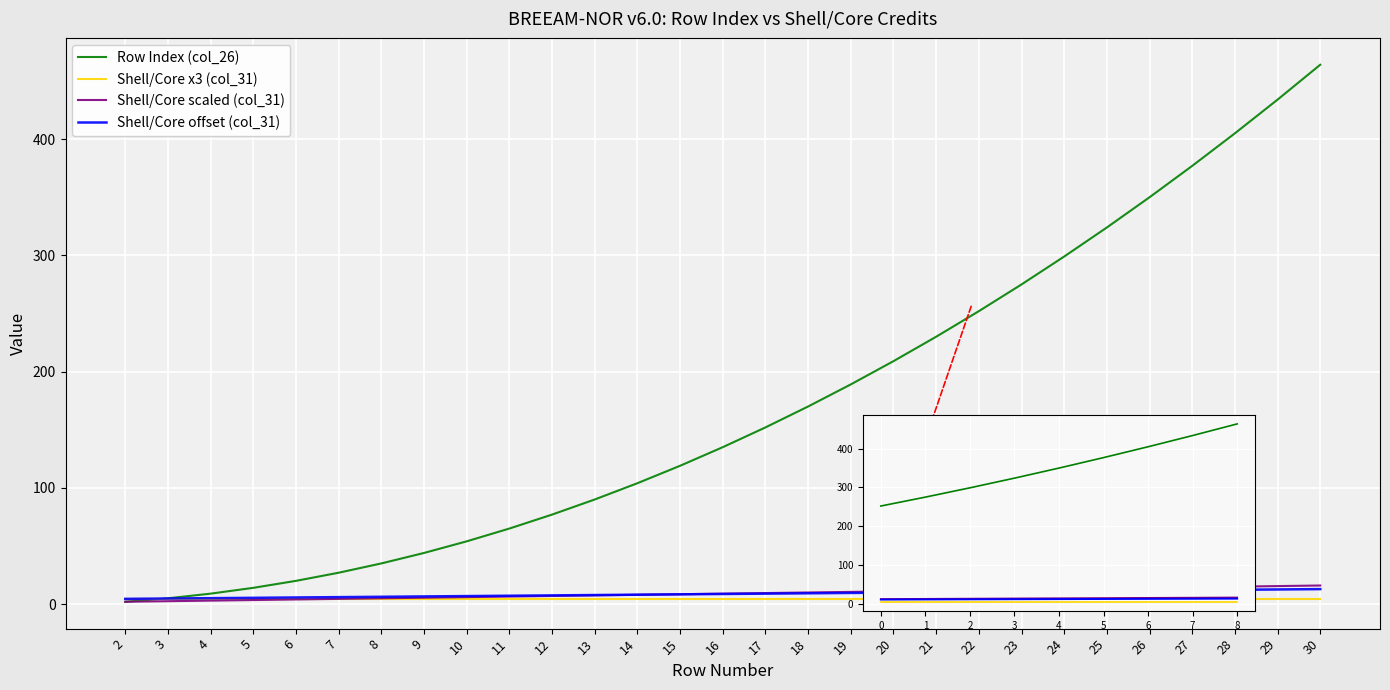

At which label does the data first exceed 9?

17